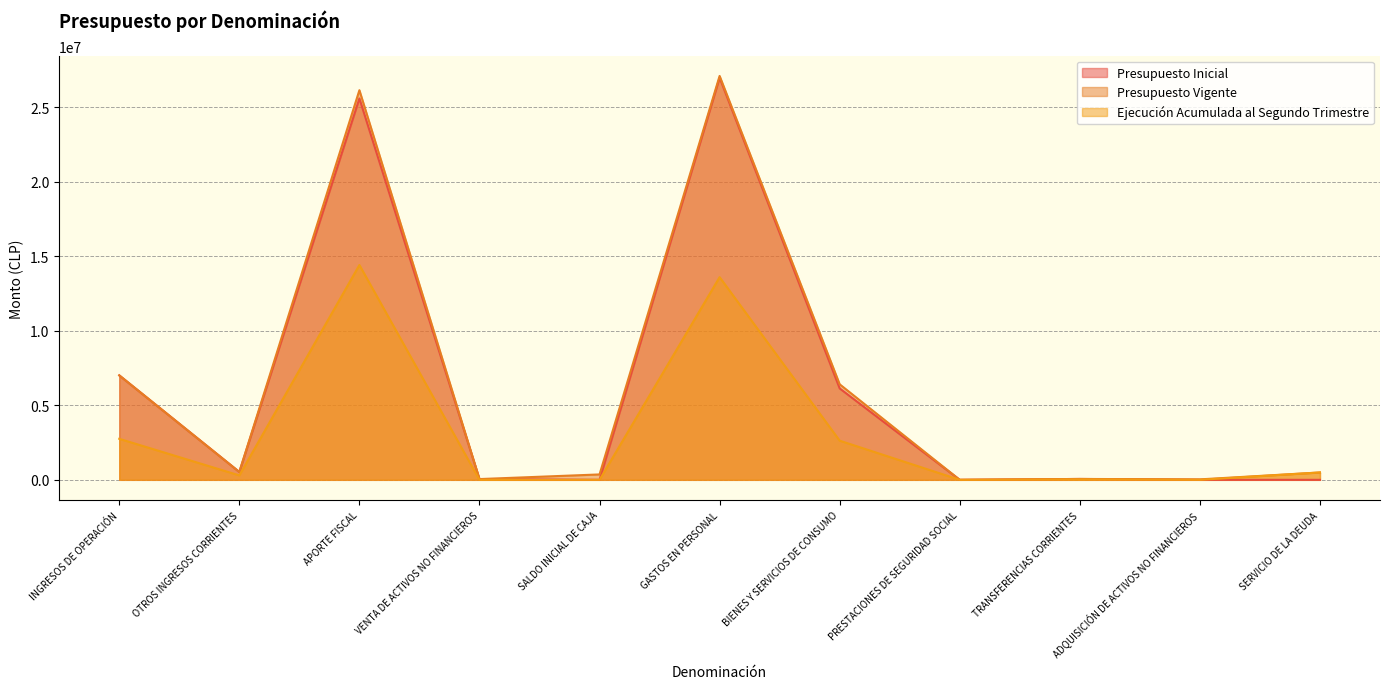

At which category does the chart reach its minimum across all series?

SALDO INICIAL DE CAJA